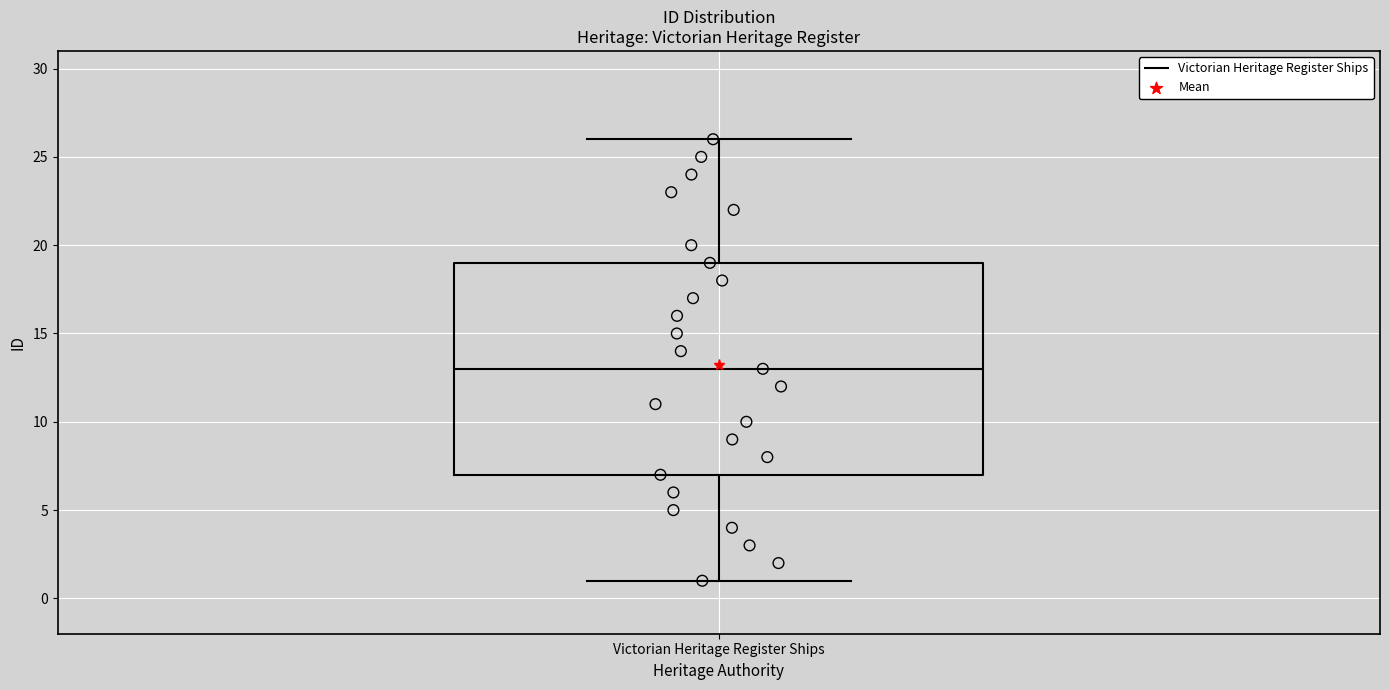

Read this box plot against the y-axis: the position of the median line, the range covered by the box, and the ends of both whiskers. The values are not printed on the chart, so give them approximately, as read against the axis.

median 13, box 7 to 19, whiskers 1 to 26